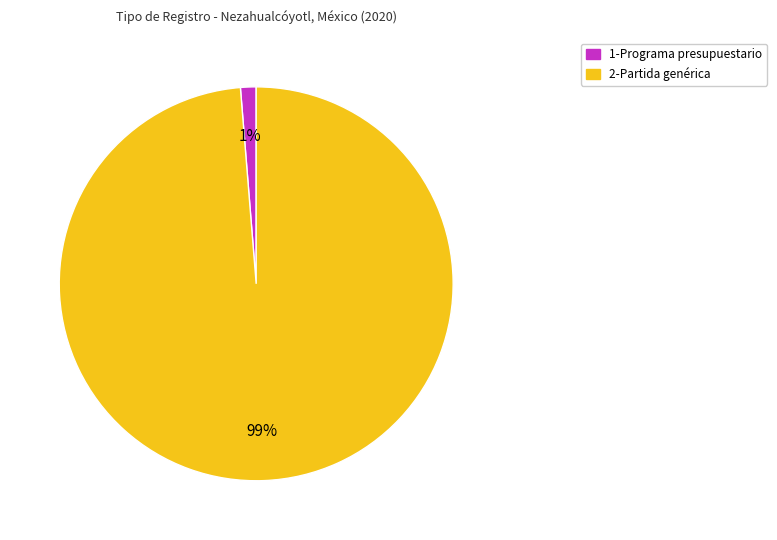

The 1-Programa presupuestario slice represents 1% of the pie. True or false?

True